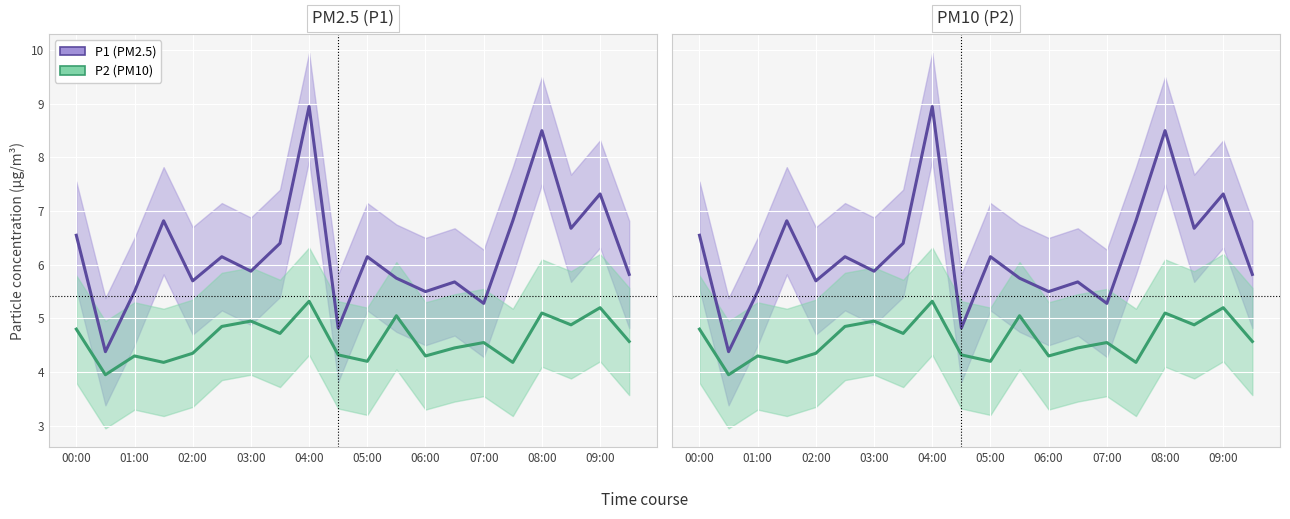

How many interior local valleys does the P1 (PM2.5) series have?

7